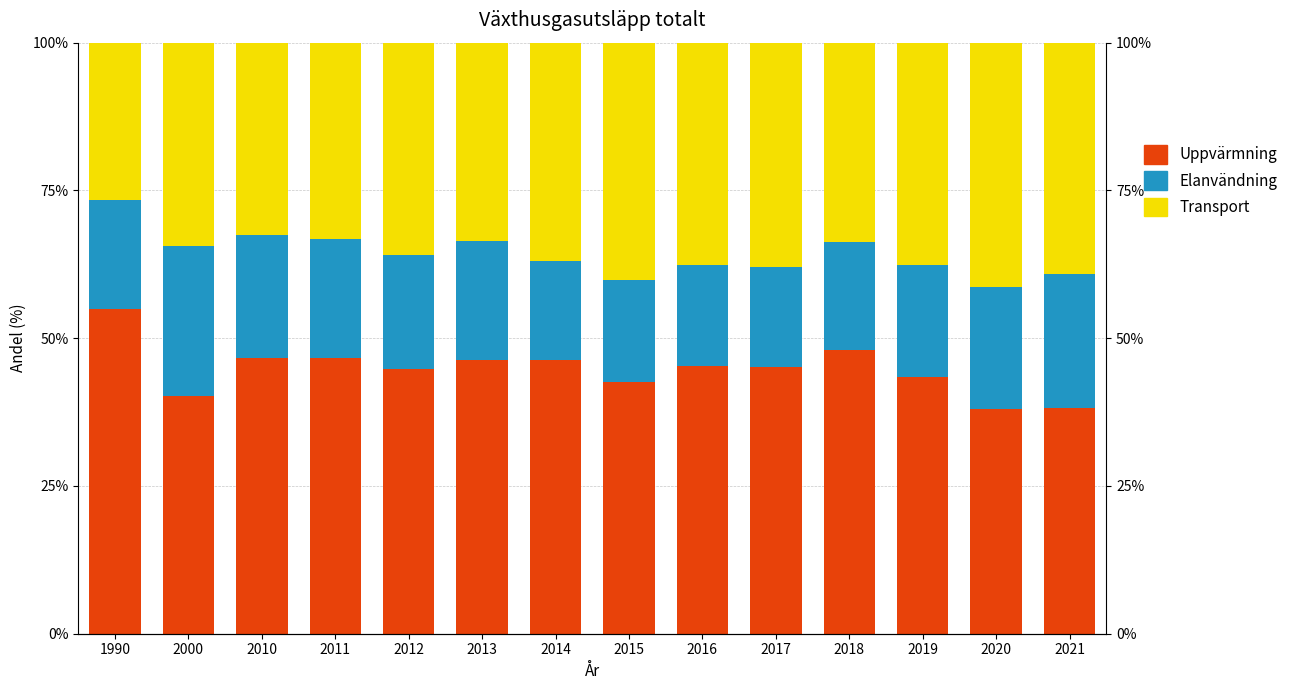

Reading left to right, transcribe all the data shown in this chart.

Uppvärmning: 54.9	40.1	46.7	46.7	44.8	46.3	46.2	42.7	45.4	45.1	48.0	43.5	38.1	38.2
Elanvändning: 18.4	25.4	20.7	20.1	19.4	20.2	16.8	17.2	17.0	16.9	18.3	18.9	20.6	22.7
Transport: 26.7	34.4	32.6	33.3	35.9	33.5	37.0	40.2	37.6	38.0	33.8	37.6	41.3	39.1